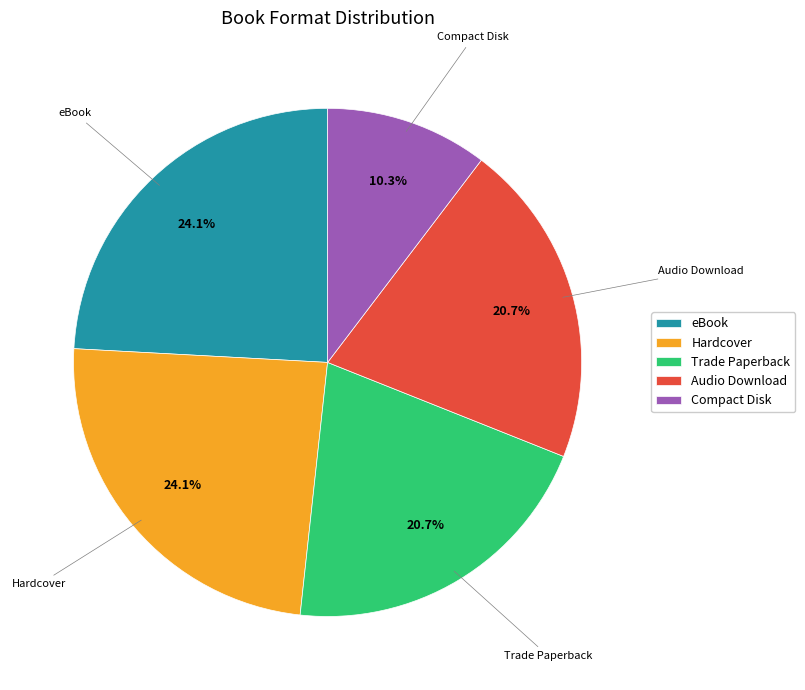

Which slice is the smallest?

Compact Disk